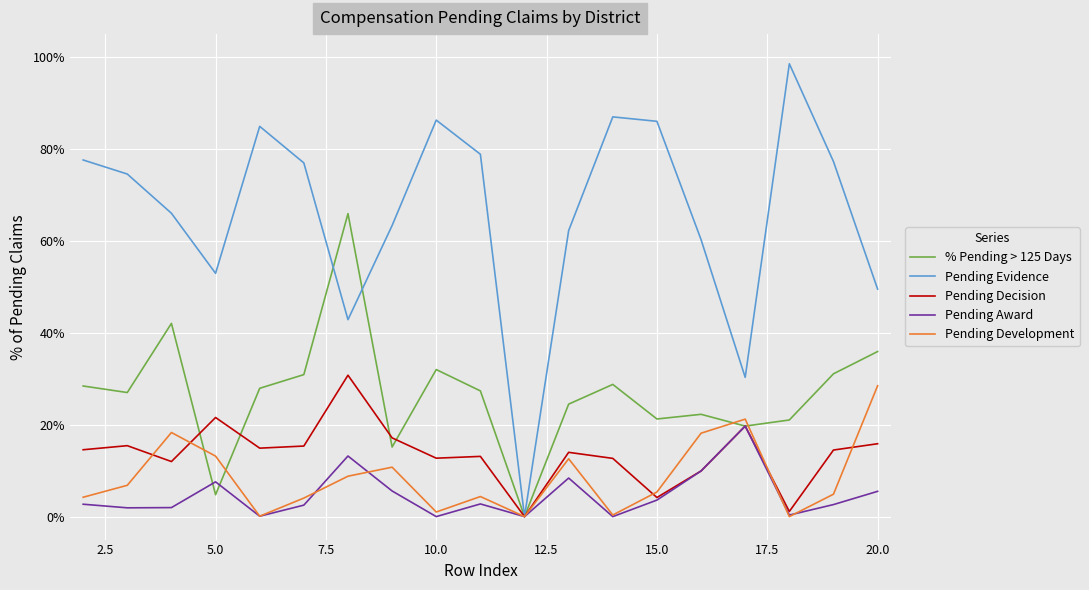

Does the chart display data point markers on the line(s)?

No